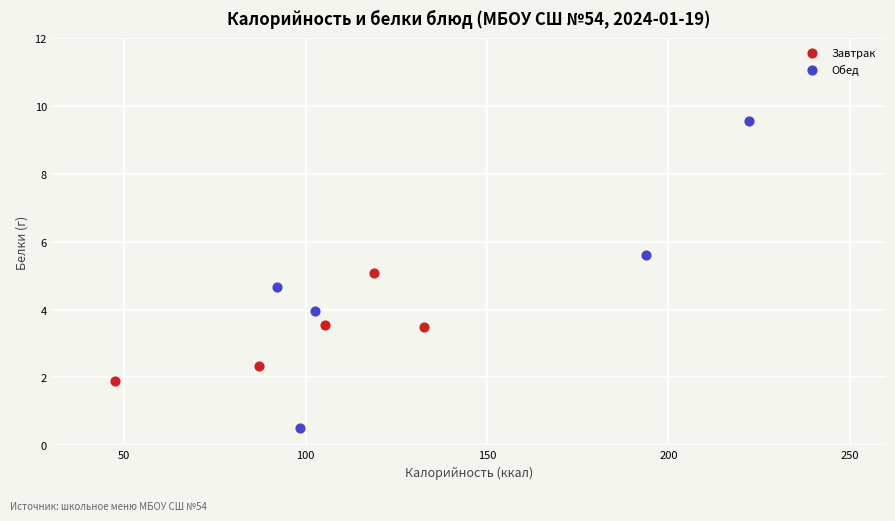

Which series contains the highest Y value?

Обед